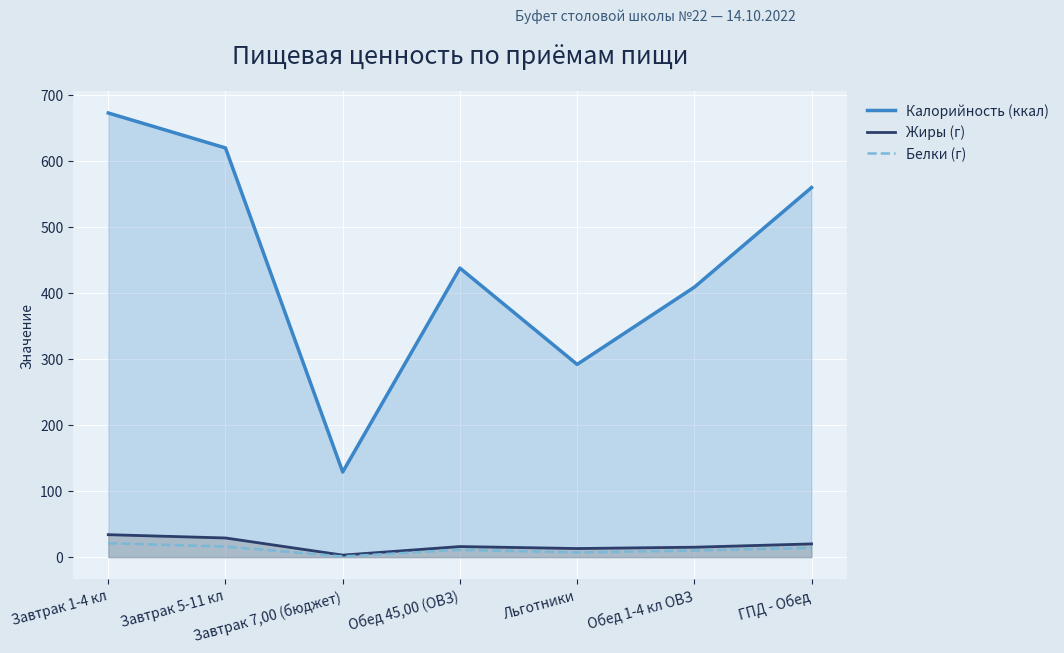

Which series has the largest range (max minus min)?

Калорийность (ккал)